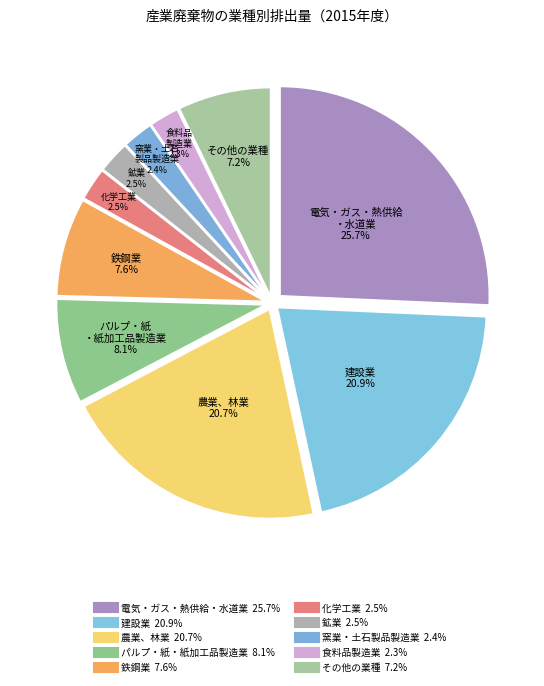

How many slices are in this pie chart?

10